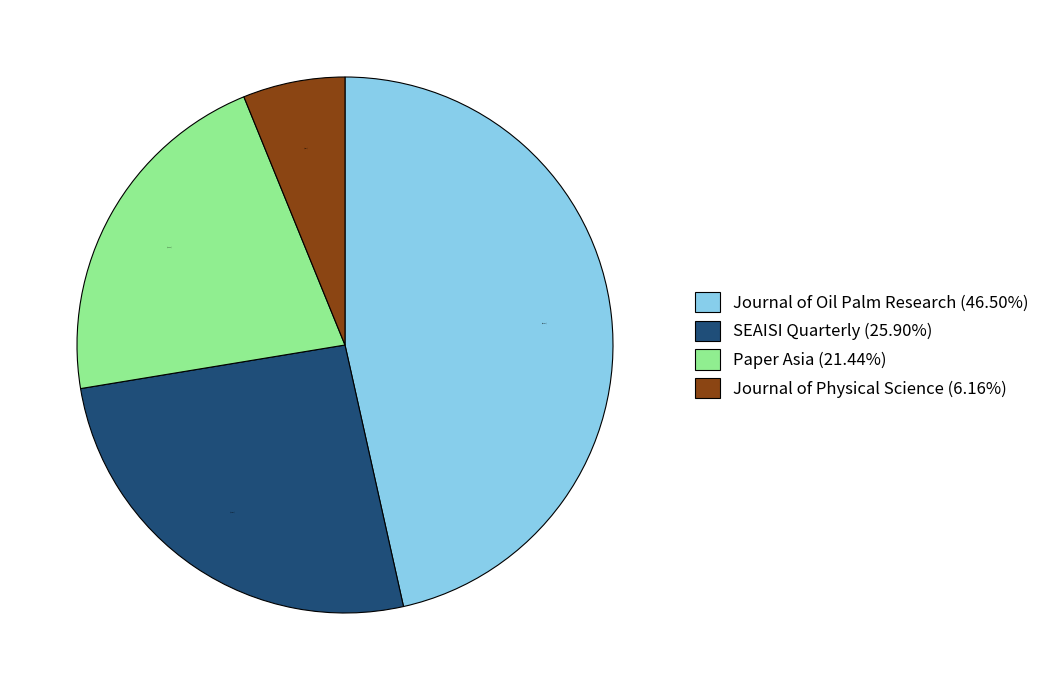

To the nearest percent, what is the combined percentage of Paper Asia and SEAISI Quarterly?

47%